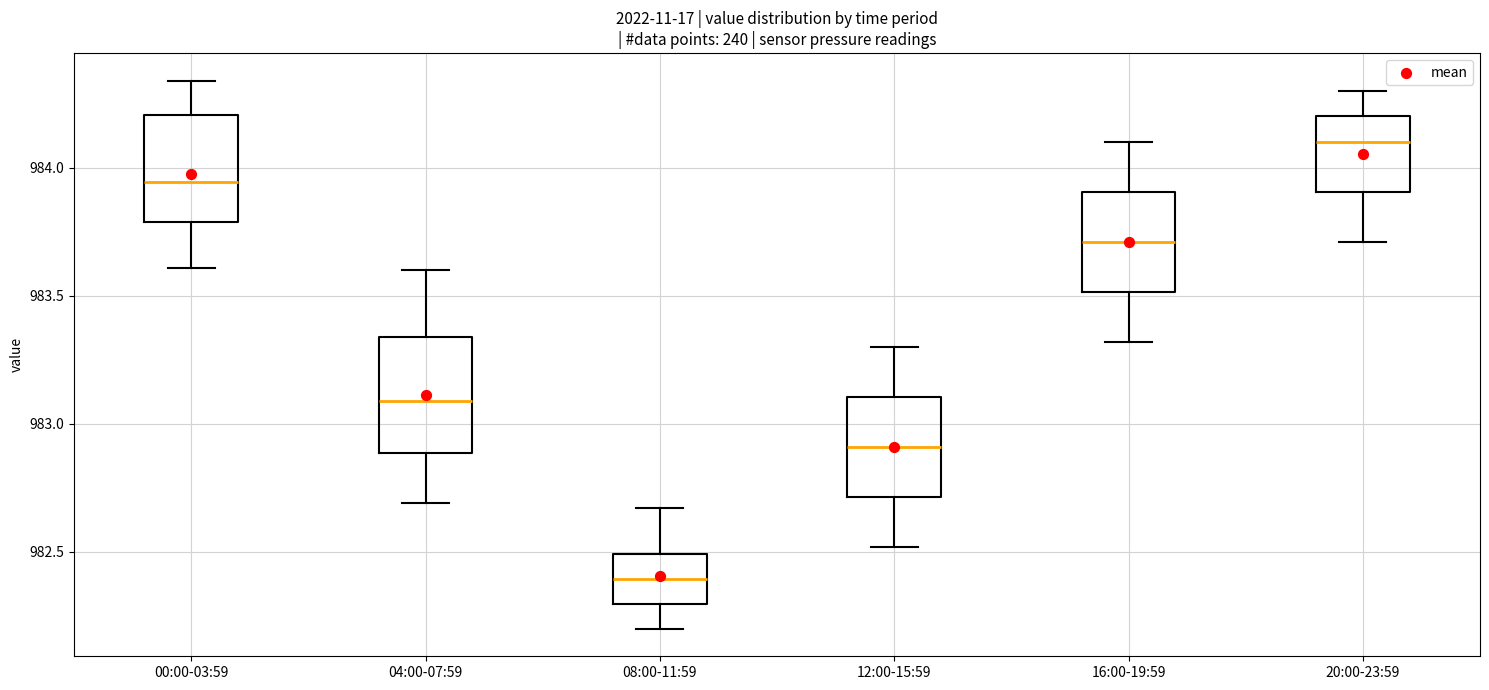

Reading left to right, transcribe this box plot: for each box, give where its median line is, the range the box spans, and where its two whiskers end, as read against the y-axis. The values are not printed on the chart, so give them approximately, as read against the axis.

00:00-03:59: median 983.95, box 983.80 to 984.20, whiskers 983.60 to 984.35
04:00-07:59: median 983.10, box 982.90 to 983.35, whiskers 982.70 to 983.60
08:00-11:59: median 982.40, box 982.30 to 982.50, whiskers 982.20 to 982.65
12:00-15:59: median 982.90, box 982.70 to 983.10, whiskers 982.50 to 983.30
16:00-19:59: median 983.70, box 983.50 to 983.90, whiskers 983.30 to 984.10
20:00-23:59: median 984.10, box 983.90 to 984.20, whiskers 983.70 to 984.30